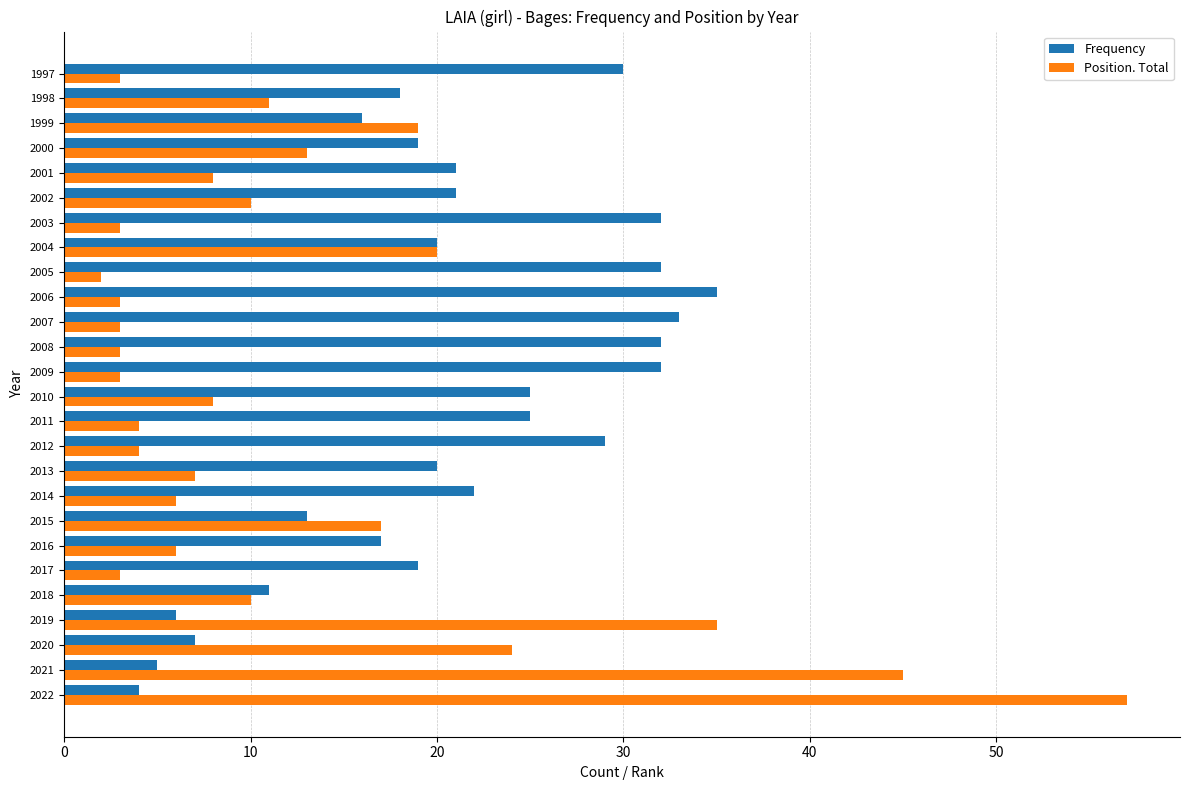

Is it true that Frequency equals 48 at 2009?

False